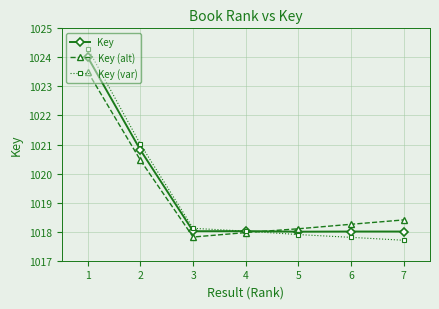

The Key series shows 1018.0 at 5. True or false?

True